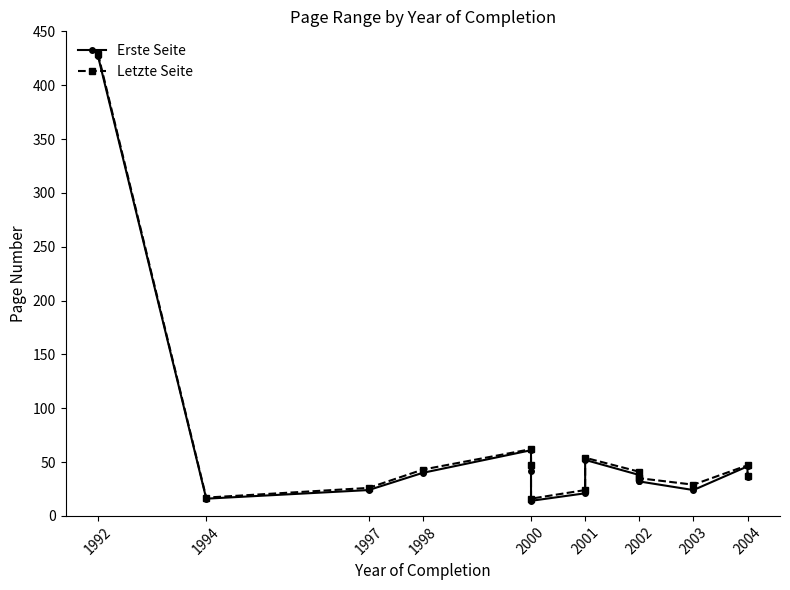

Which series has the widest spread of values?

Erste Seite